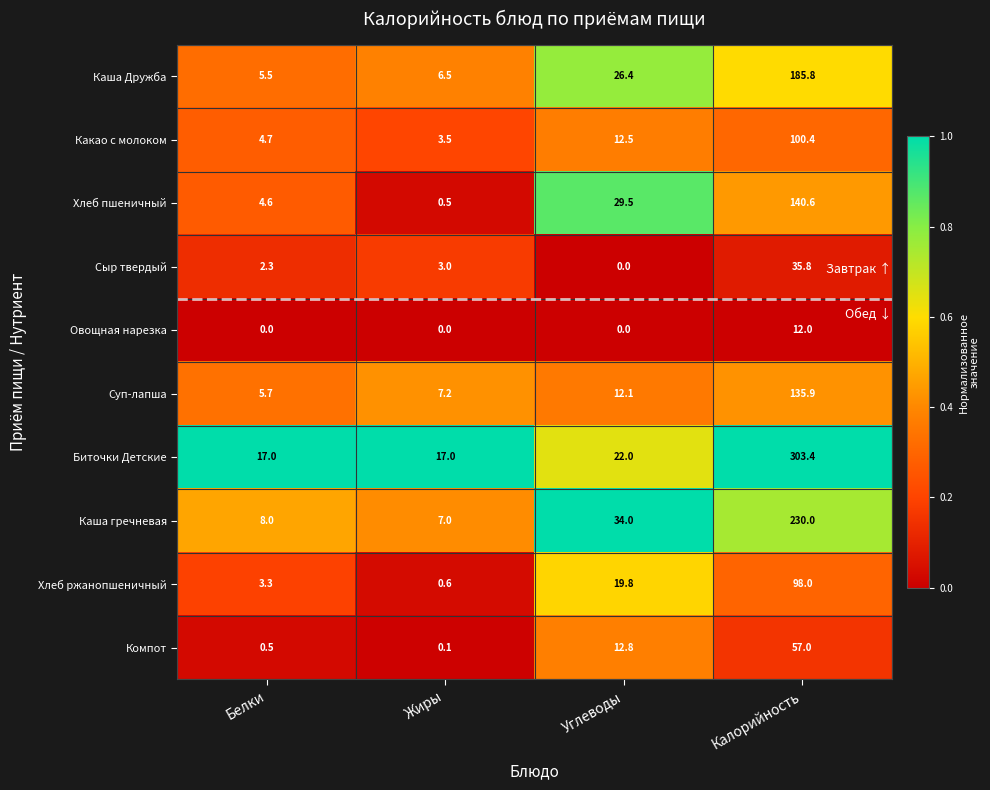

Which series has the largest total across all categories?

Биточки Детские